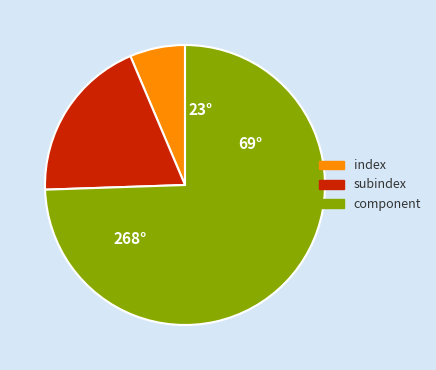

What is the ratio of the value at subindex to the value at index?

3.0